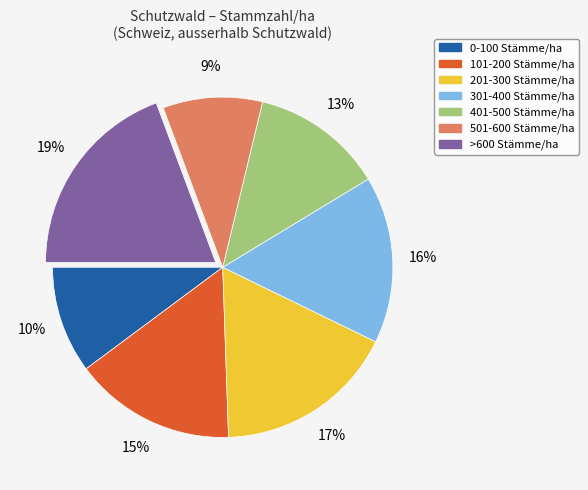

What is the smallest slice in the pie chart?

501-600 Stämme/ha